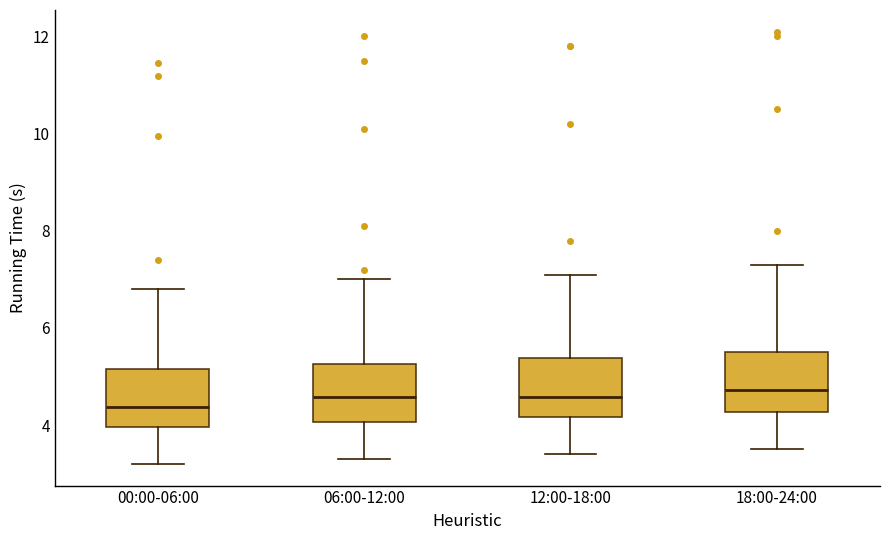

Where is the lower edge of the box for 12:00-18:00 on the y-axis? The values are not printed on the chart, so give them approximately, as read against the axis.

4.2